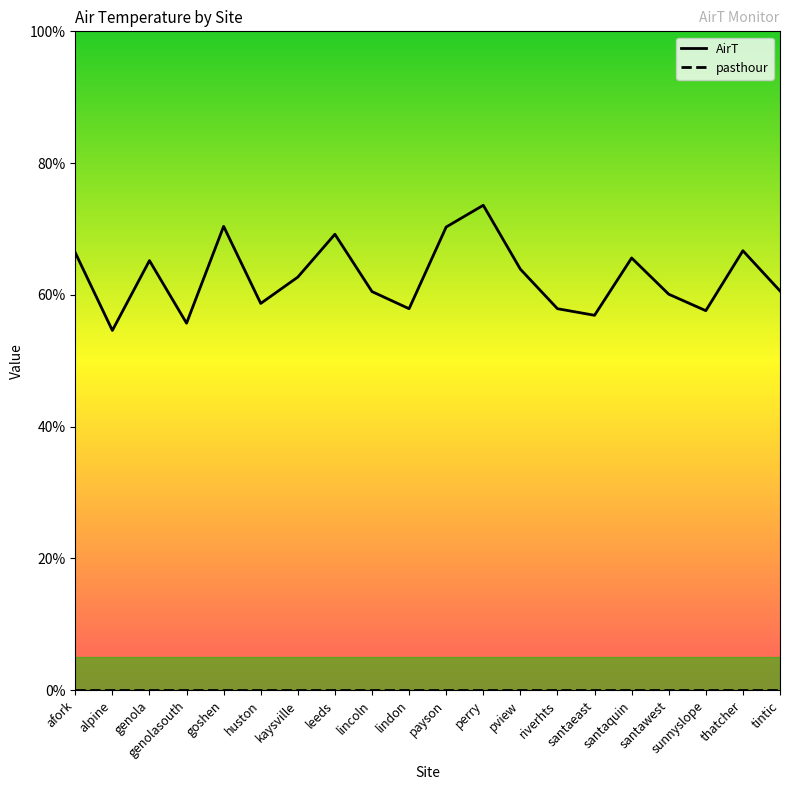

What position from the right is afork?

20